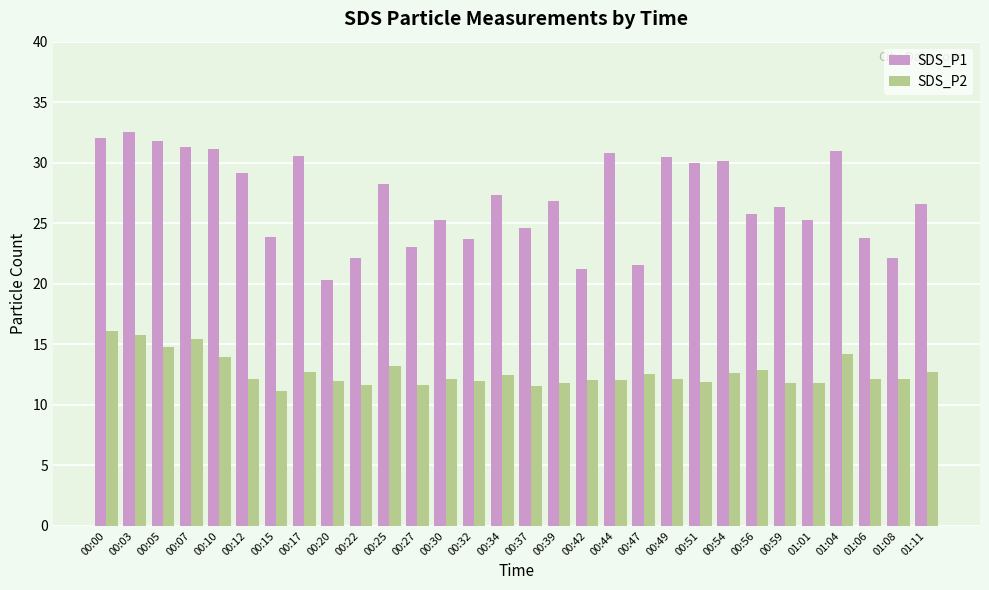

What are all the series names shown in the legend?

SDS_P1, SDS_P2